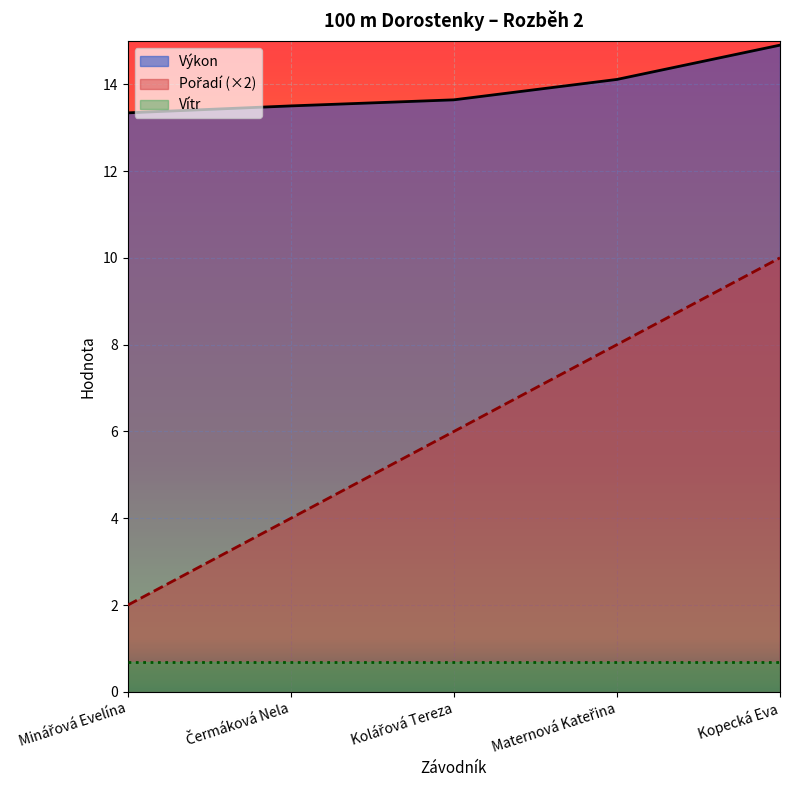

How many lines are shown in the chart?

3